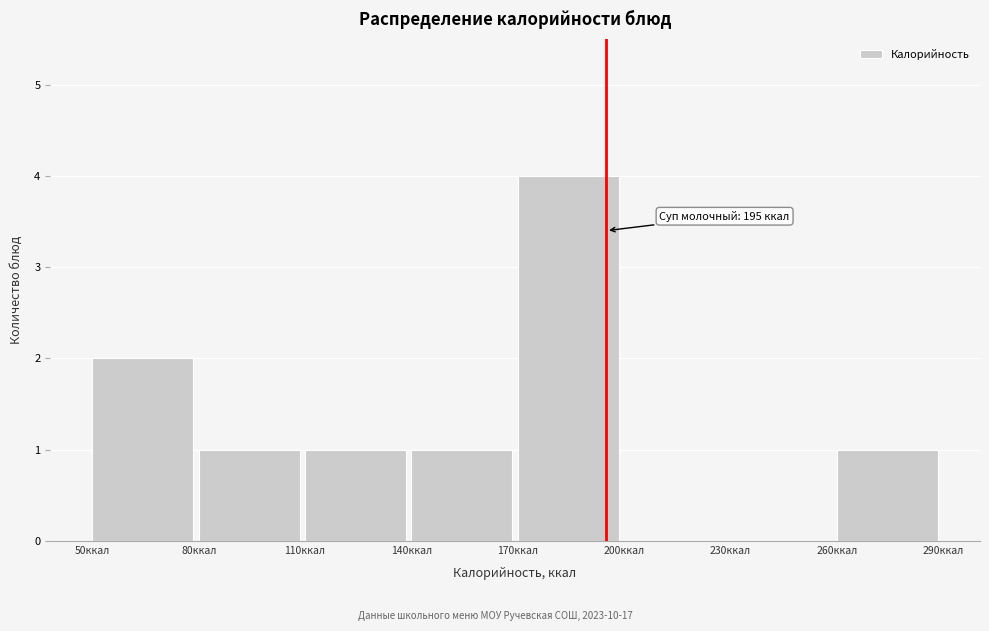

Which range on the x-axis has the tallest bar?

170 to 200